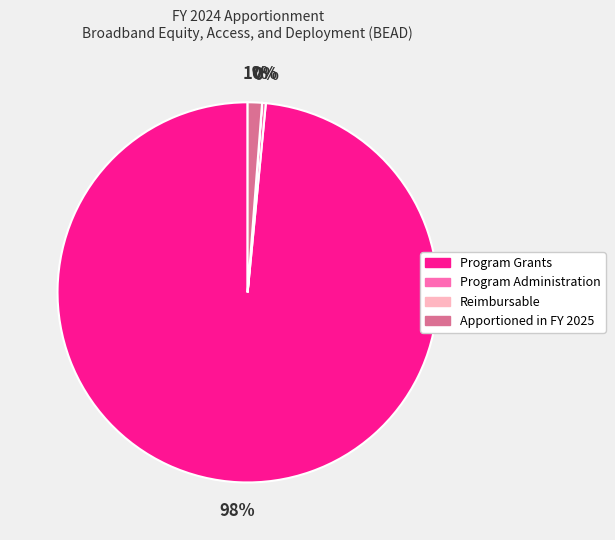

What is the largest slice in the pie chart?

Program Grants